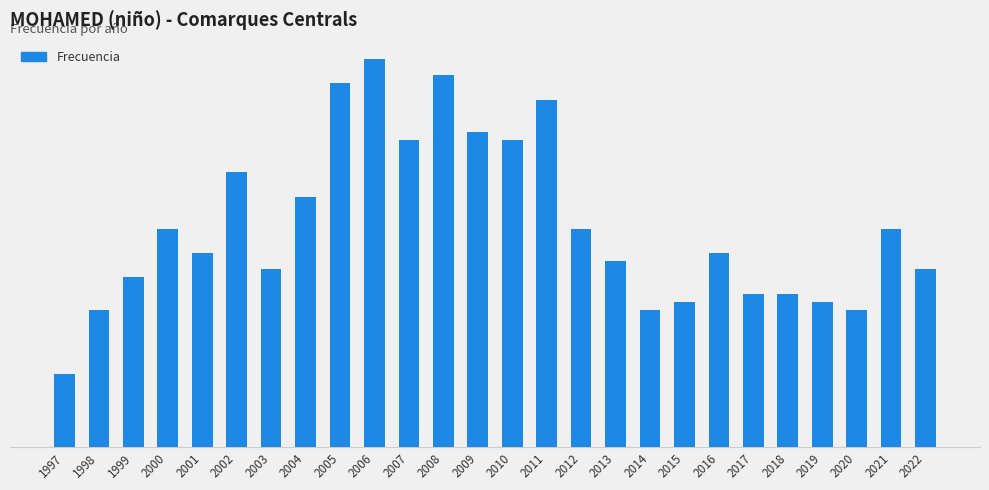

What is the value of the 17th bar from the left?

23